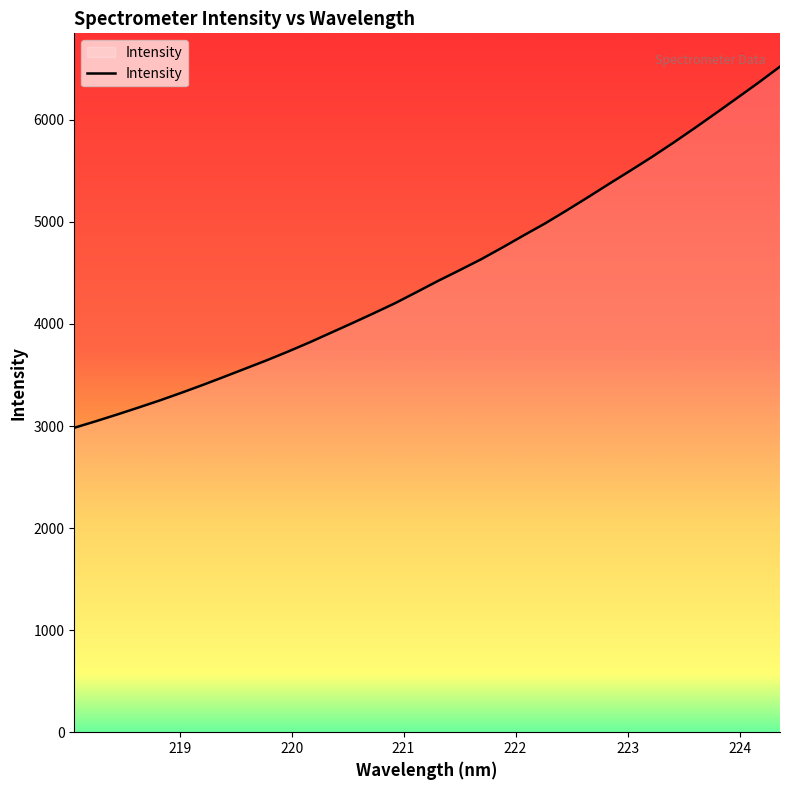

How many lines are shown in the chart?

1